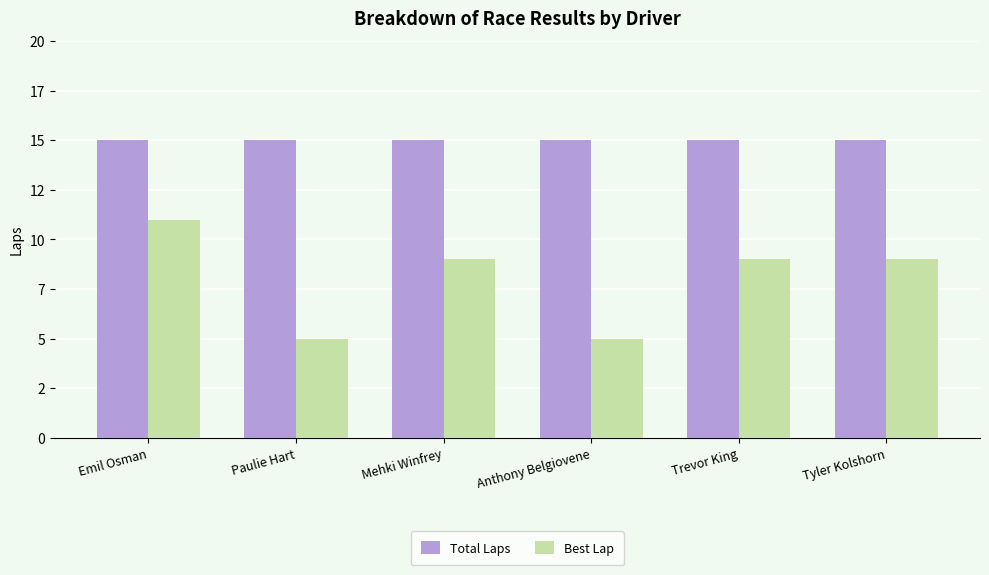

What is the label of the 1st bar from the left?

Emil Osman